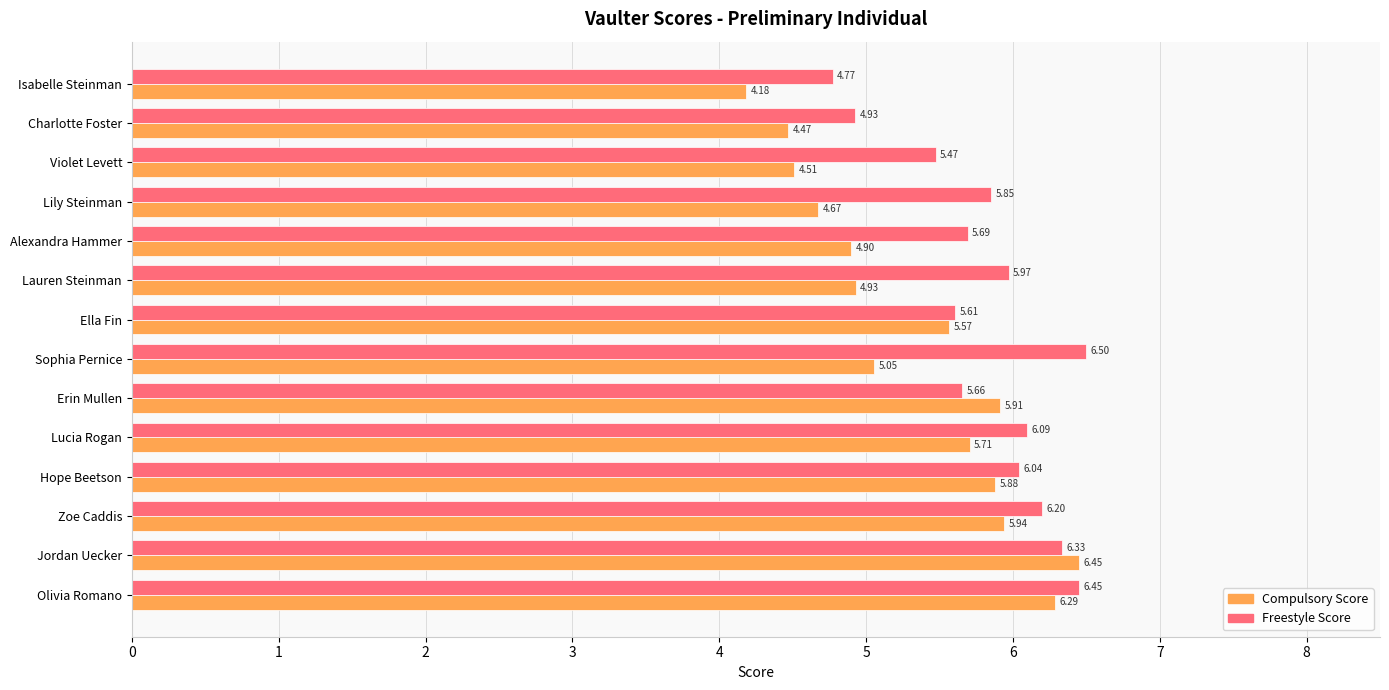

What is the difference between the maximum and minimum values in the Freestyle Score series?

1.7